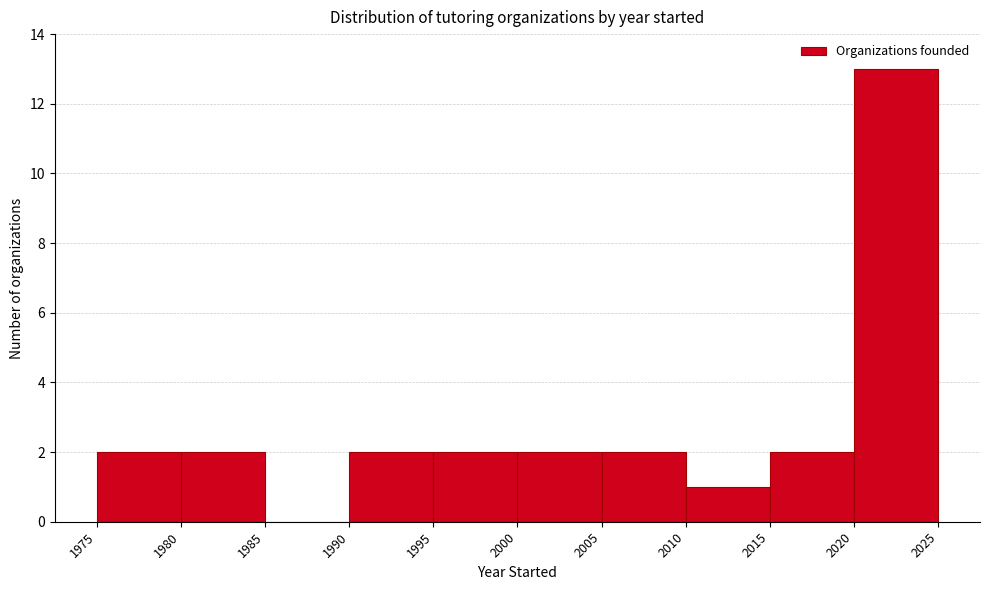

Over which range of the x-axis is the bar tallest?

2020 to 2025